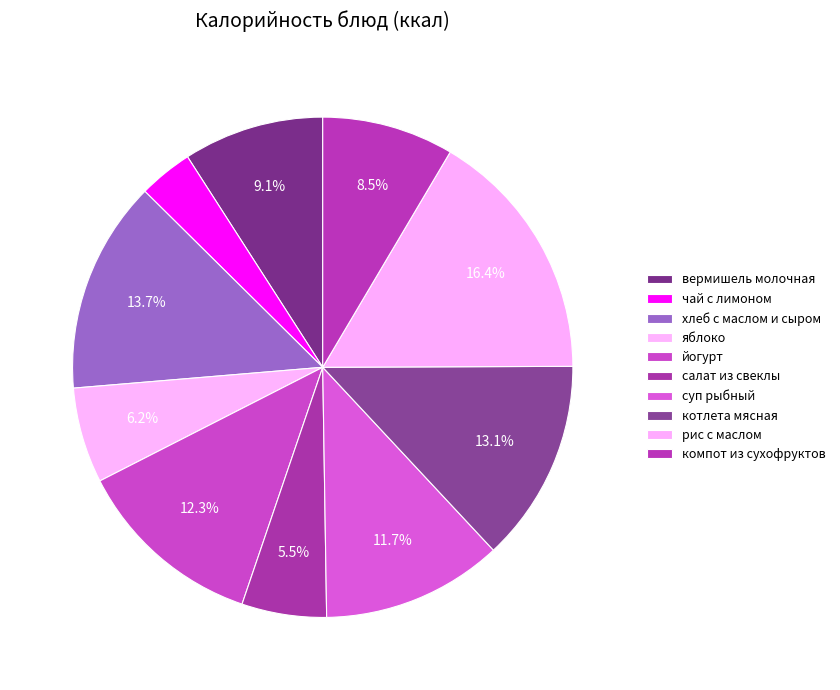

To the nearest percent, what is the difference between the largest and smallest slice percentages?

13%